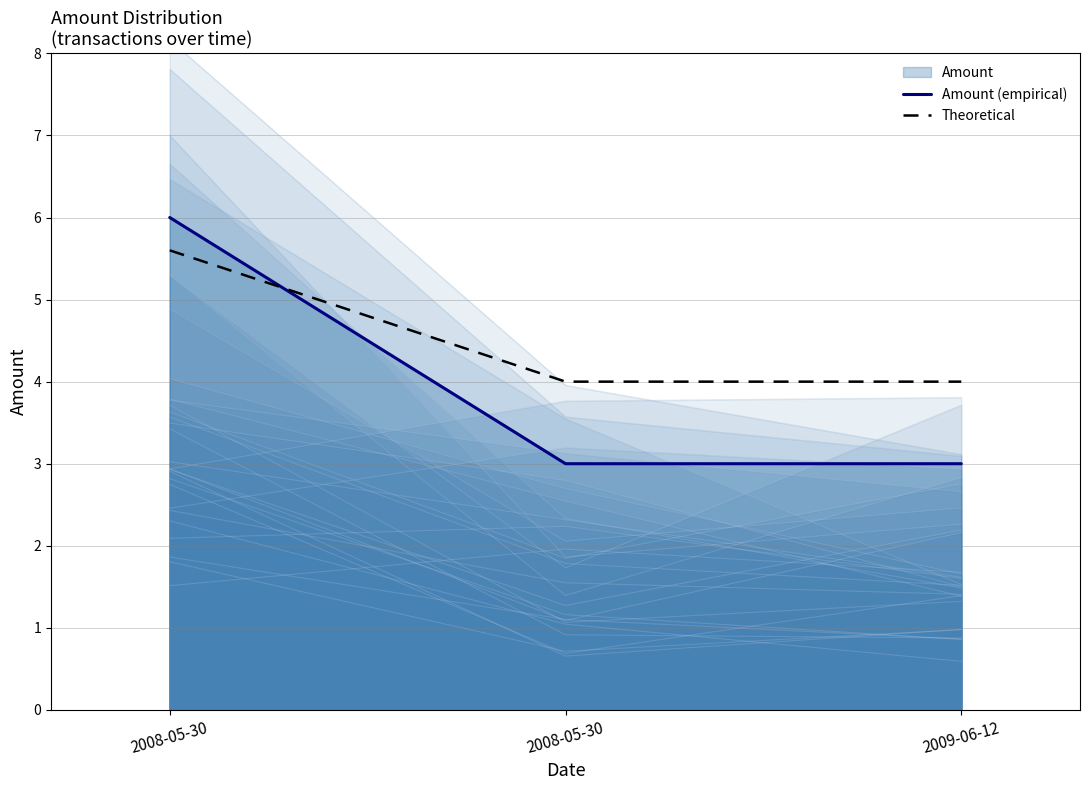

What is the label of the 2nd point from the right?

2008-05-30